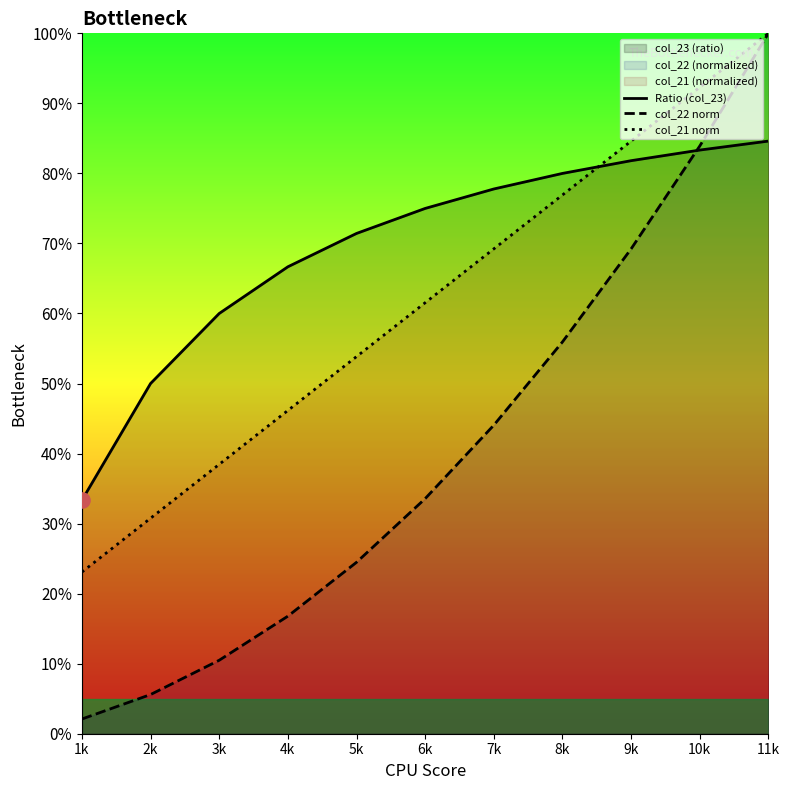

What are all the series names shown in the legend?

Ratio (col_23), col_22 norm, col_21 norm